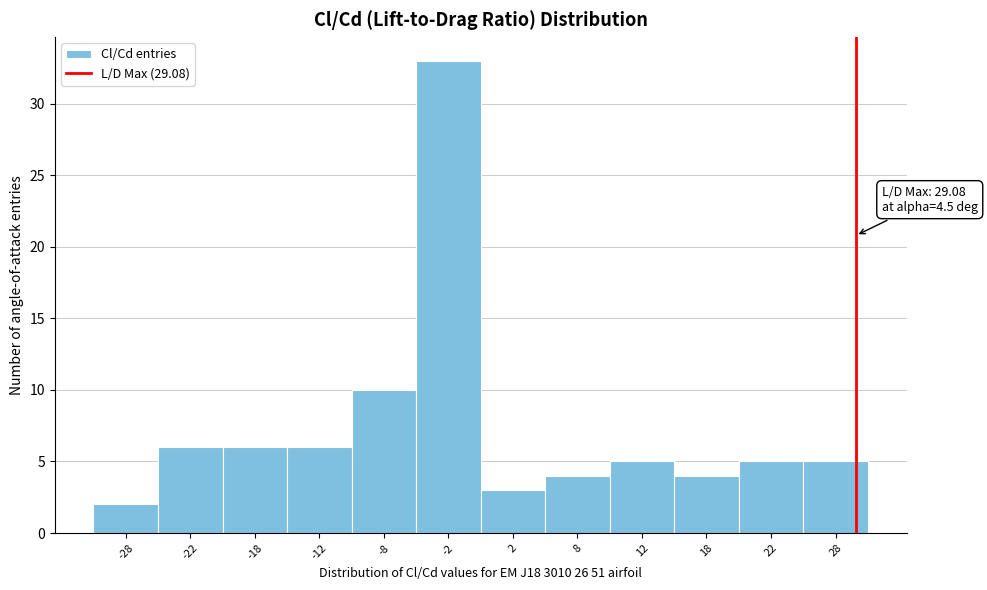

Which range on the x-axis has the tallest bar?

-5 to 0